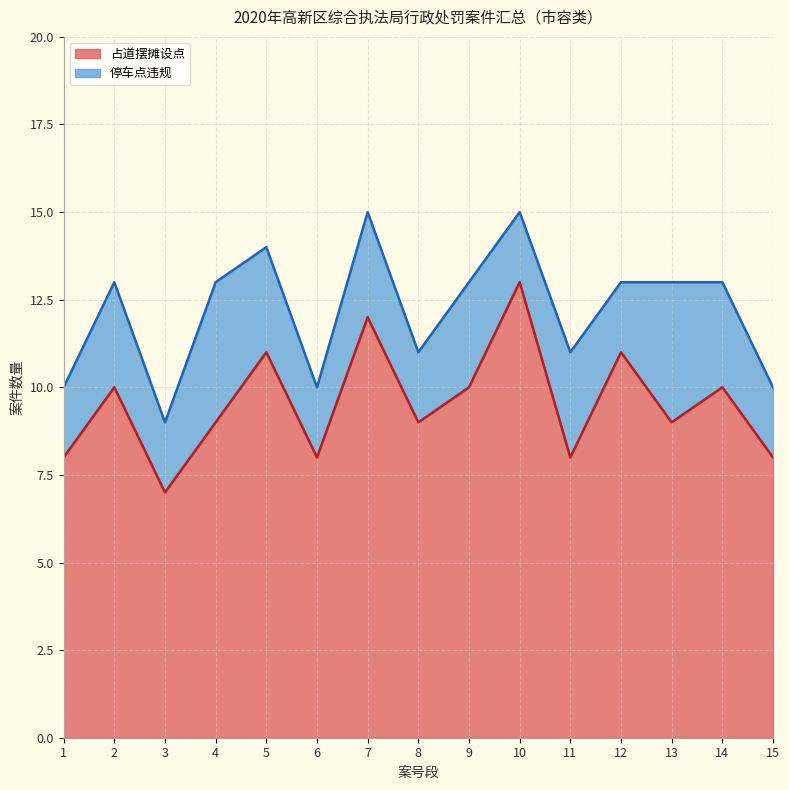

Where is the first local maximum?

2